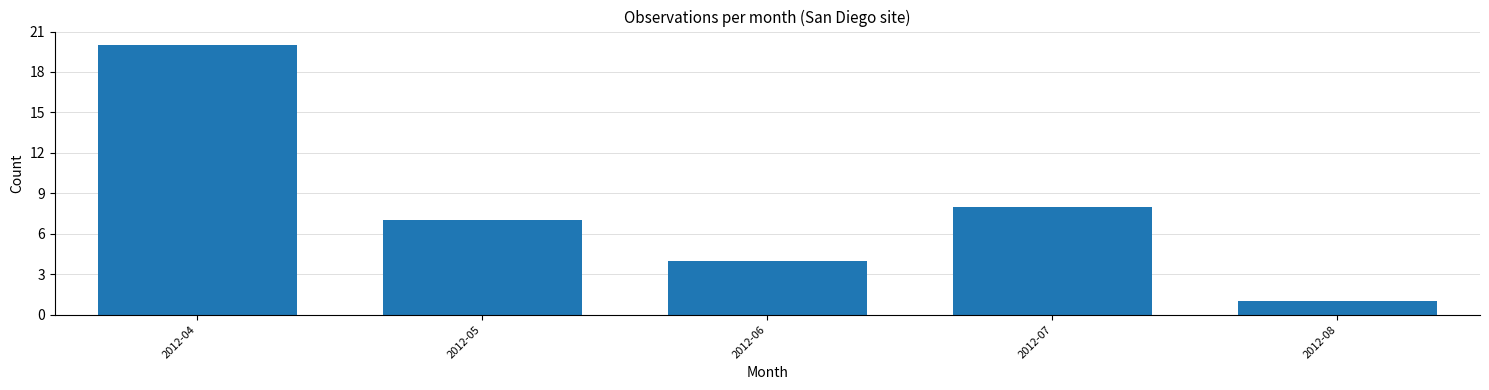

Reading left to right, extract all data points from this chart.

20	7	4	8	1